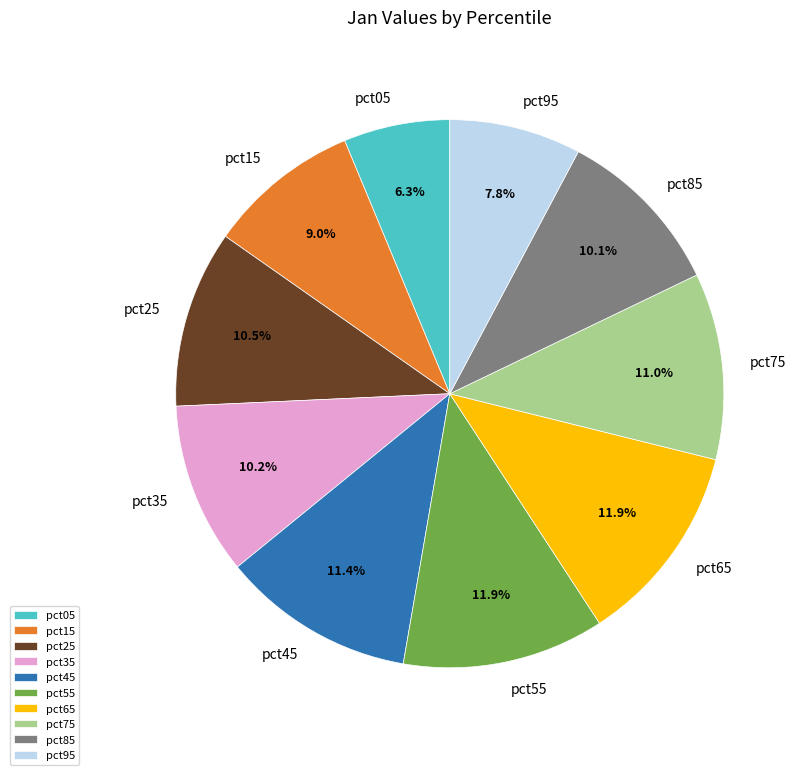

The pct65 slice represents 21% of the pie. True or false?

False